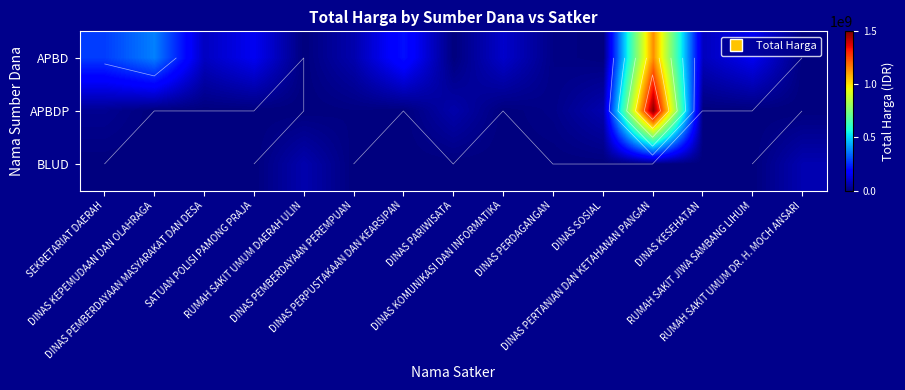

What is the spread (max minus min) of values at DINAS PERPUSTAKAAN DAN KEARSIPAN?

210105000